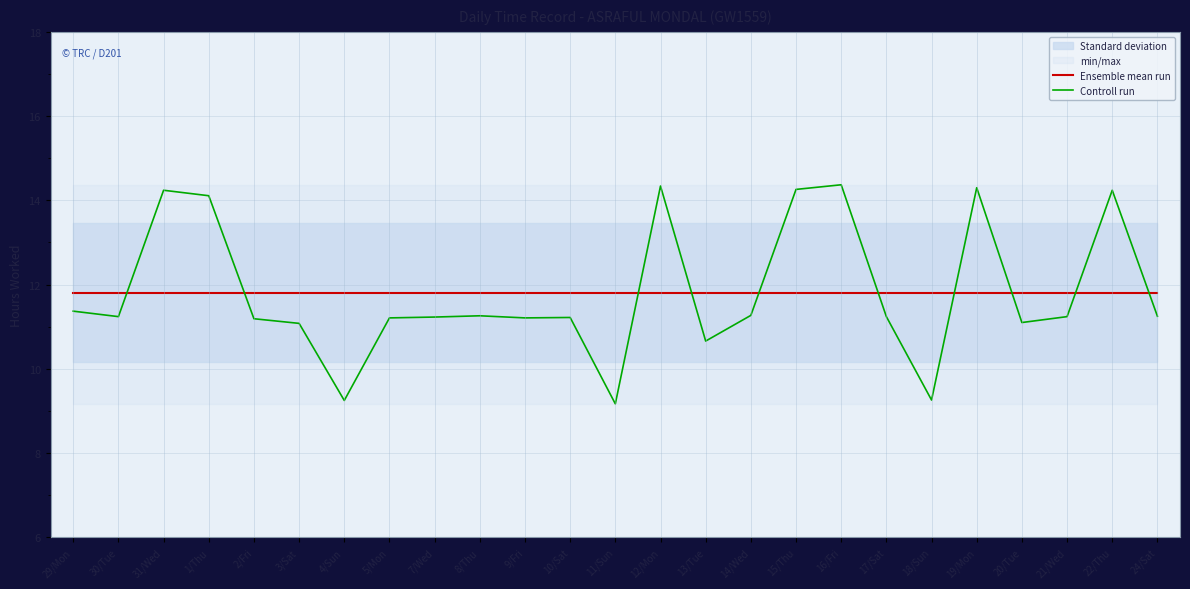

At 31/Wed, list the series in order from smallest to largest.

Ensemble mean run, Controll run